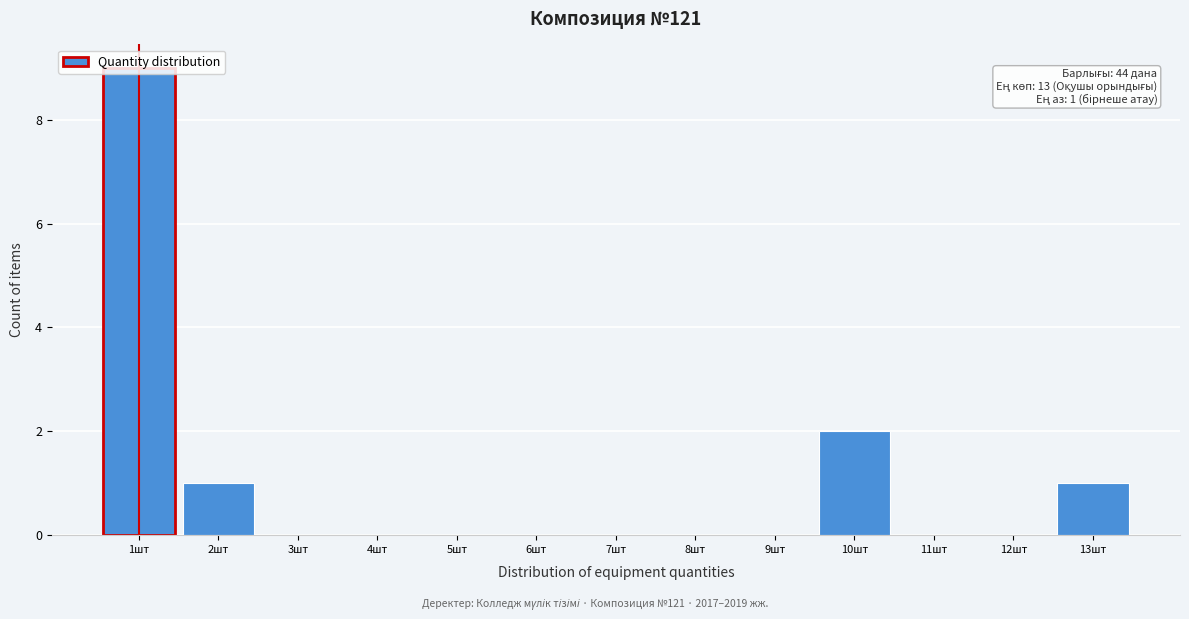

Over which range of the x-axis is the bar tallest?

0.5 to 1.5